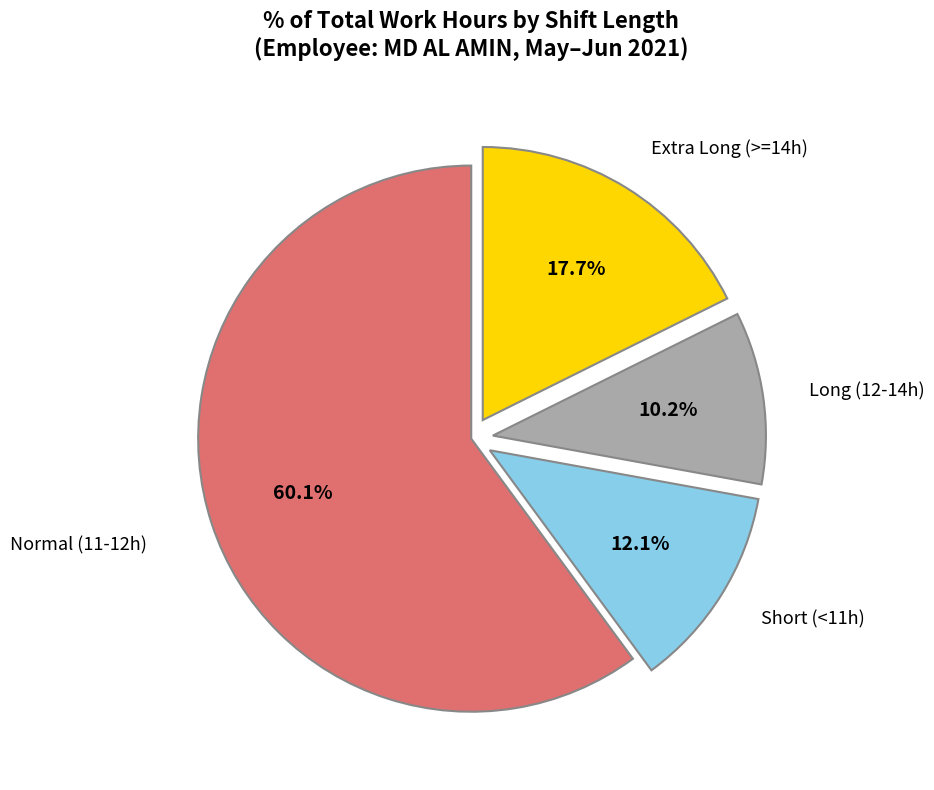

Is there any slice that represents more than half of the pie?

Yes